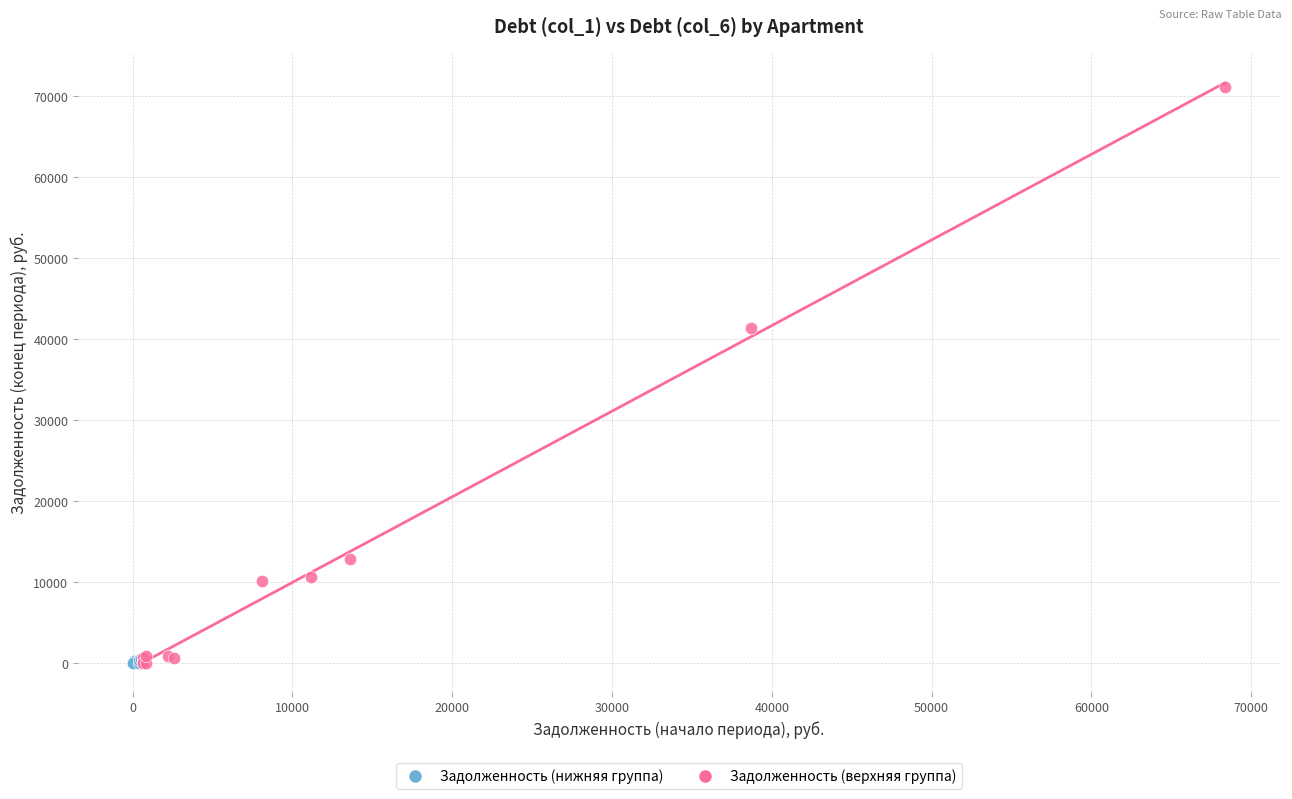

Which series has the widest spread of Y values?

Задолженность (верхняя группа)